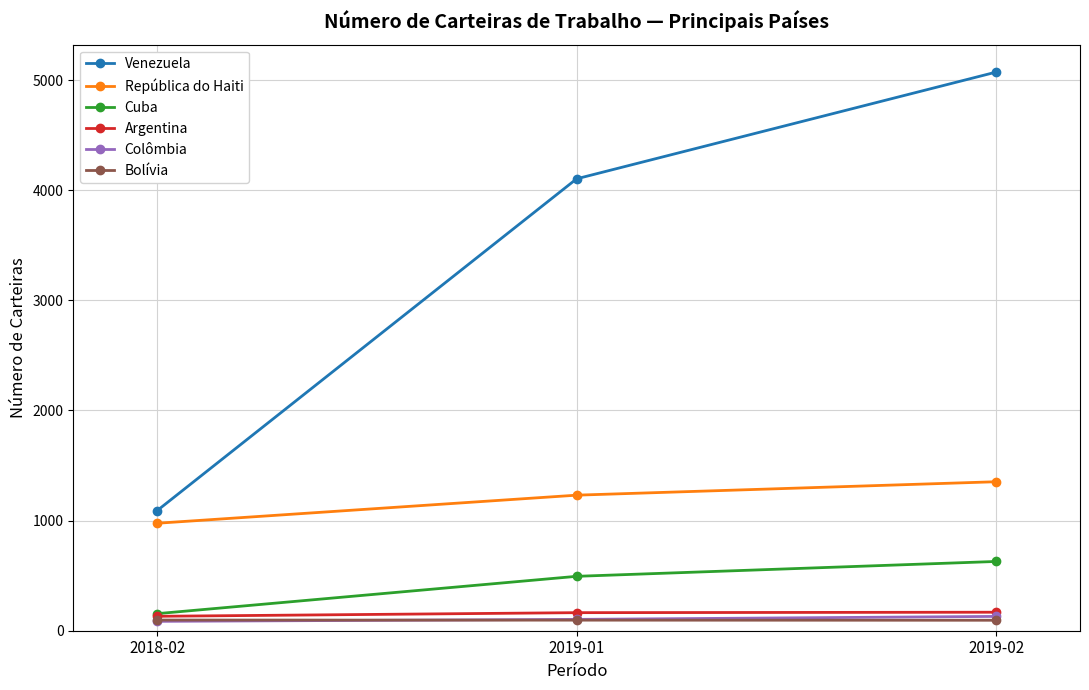

What is the difference between the maximum and minimum values in the Colômbia series?

45